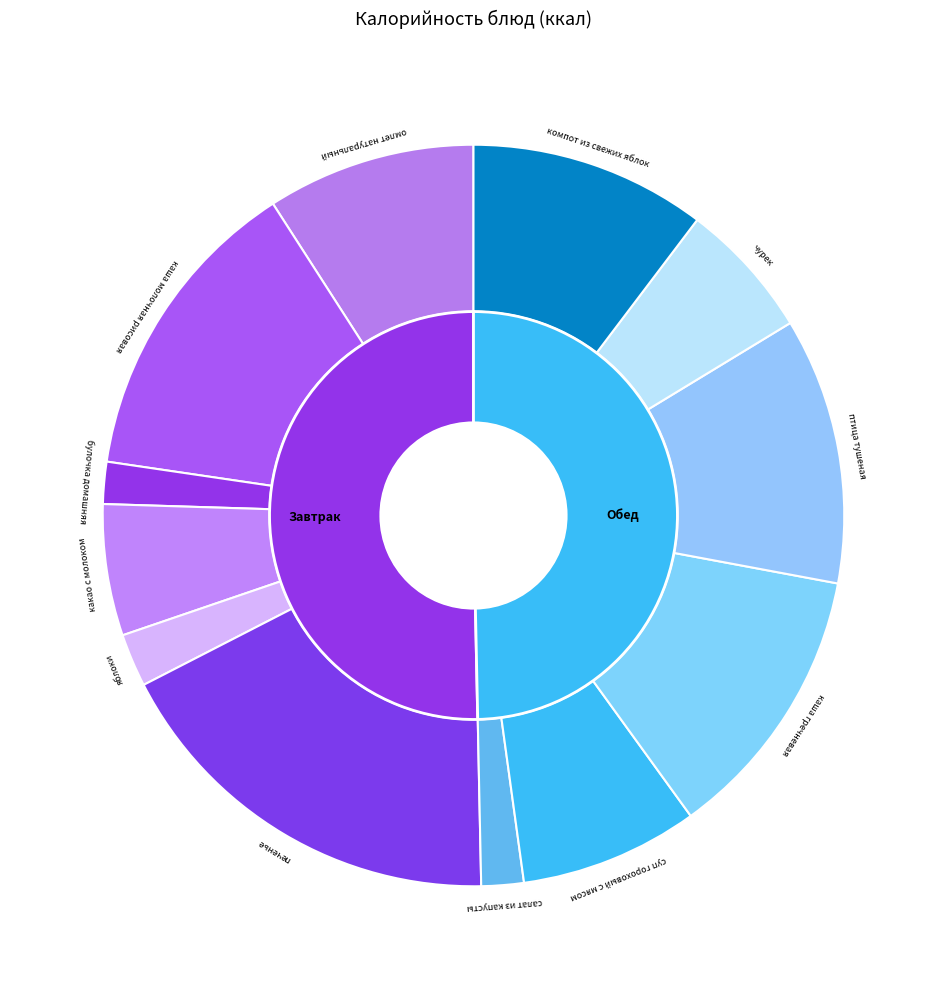

Rank the categories by value from highest to lowest.

печенье, каша молочная рисовая, каша гречневая, птица тушеная, компот из свежих яблок, омлет натуральный, суп гороховый с мясом, чурек, какао с молоком, яблоки, салат из капусты, булочка домашняя